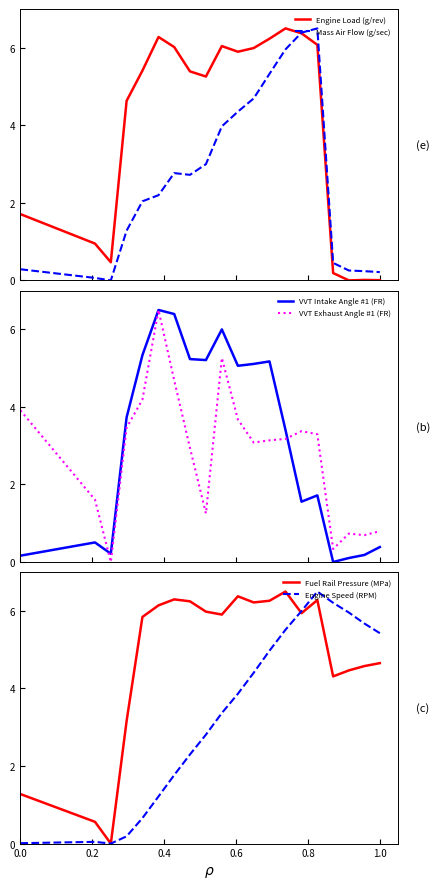

What is the maximum value for Fuel Rail Pressure (MPa)?

6.5